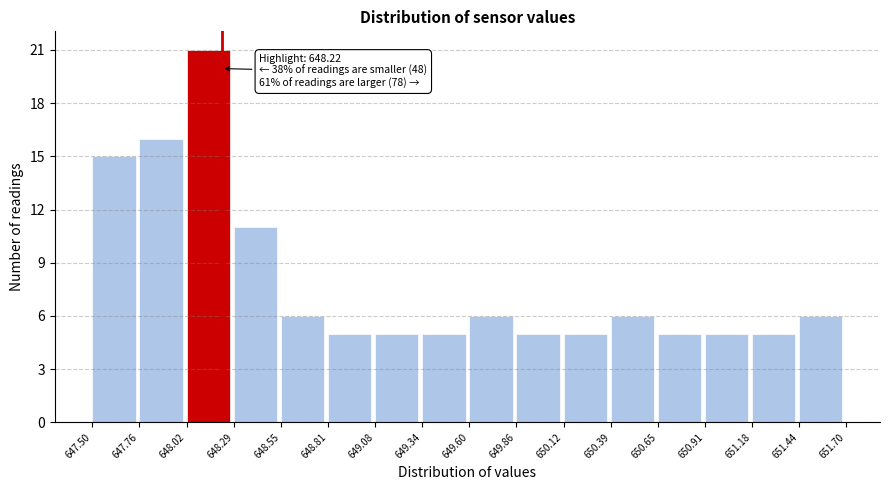

Which range on the x-axis has the tallest bar?

648.02 to 648.29